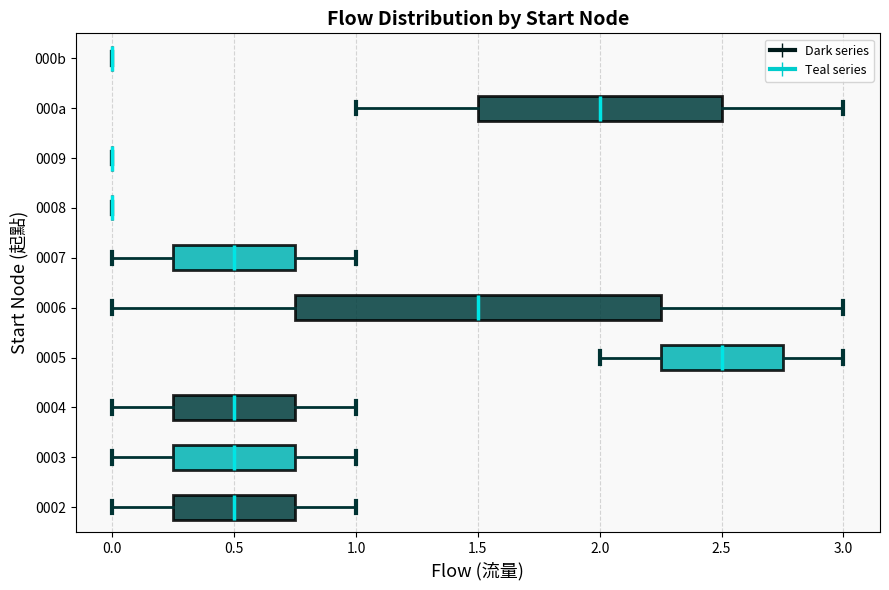

Where does the left whisker of the box for 0002 end on the x-axis? The values are not printed on the chart, so give them approximately, as read against the axis.

0.00